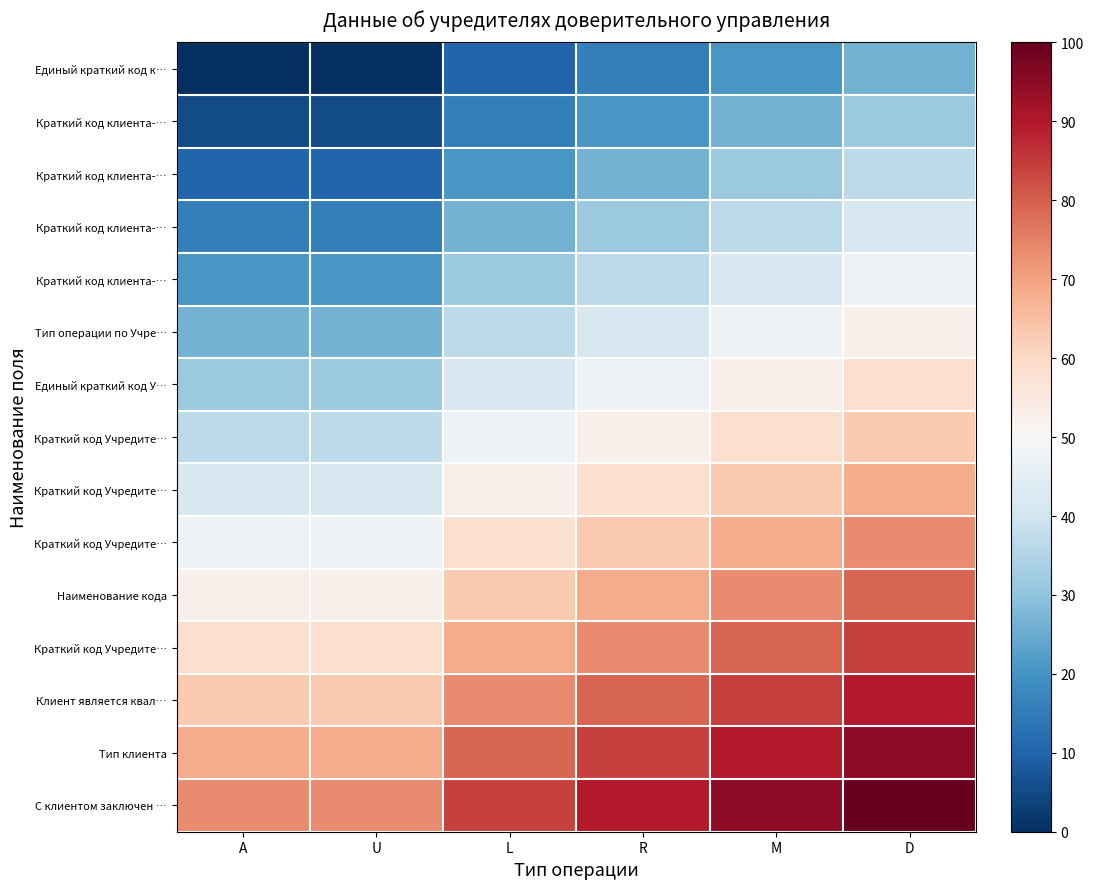

At which category is the sum across all series the highest?

D